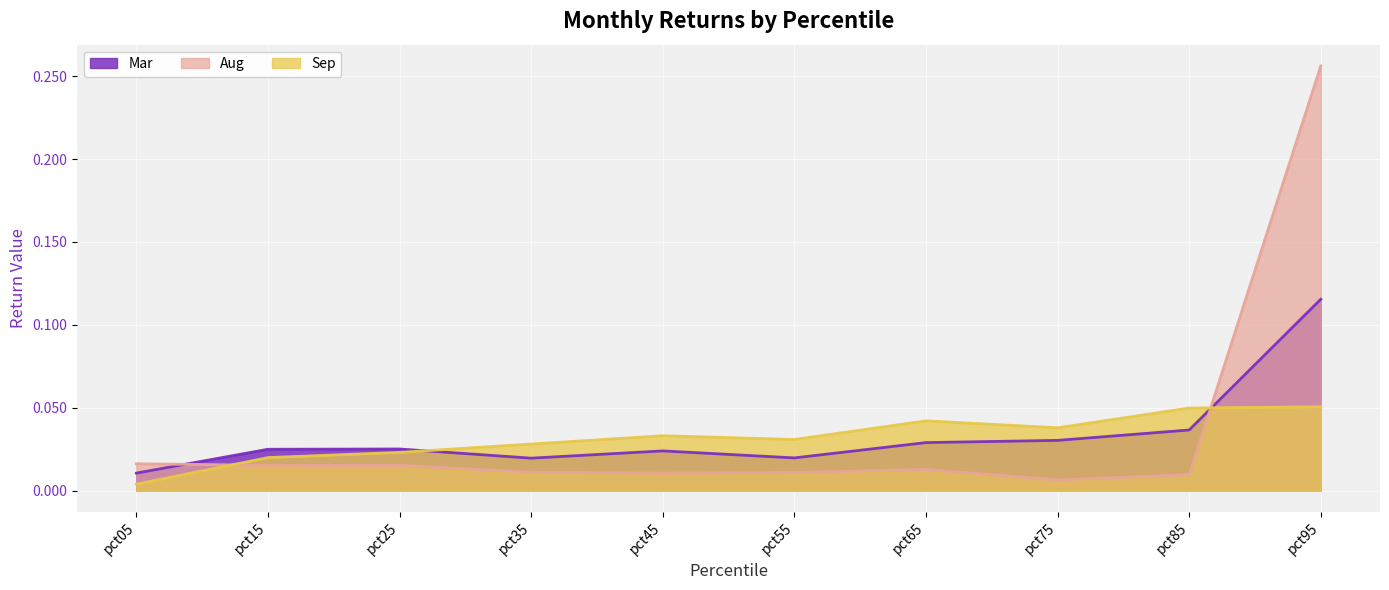

At how many categories does at least one series exceed 0?

10